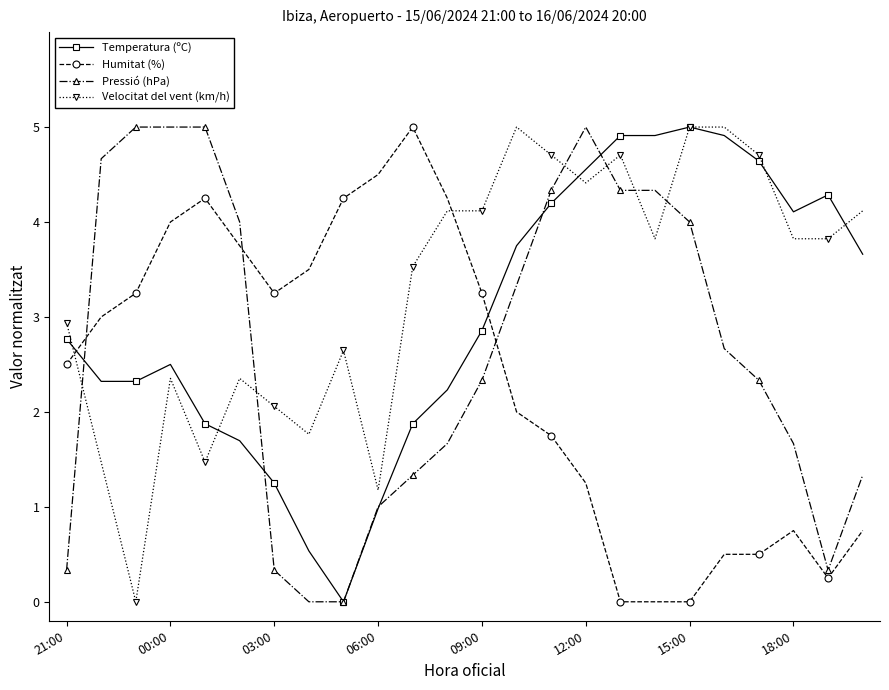

What is the value of the Velocitat del vent (km/h) point at the 15th from the left?

4.7